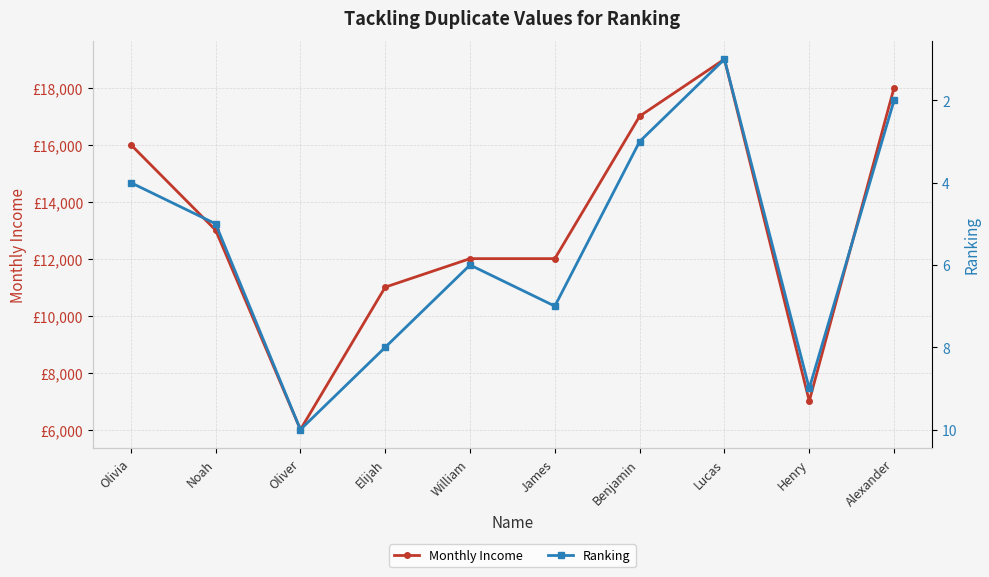

Reading left to right, list all the values displayed in this chart.

Monthly Income: 16000	13000	6000	11000	12000	12000	17000	19000	7000	18000
Ranking: 4	5	10	8	6	7	3	1	9	2